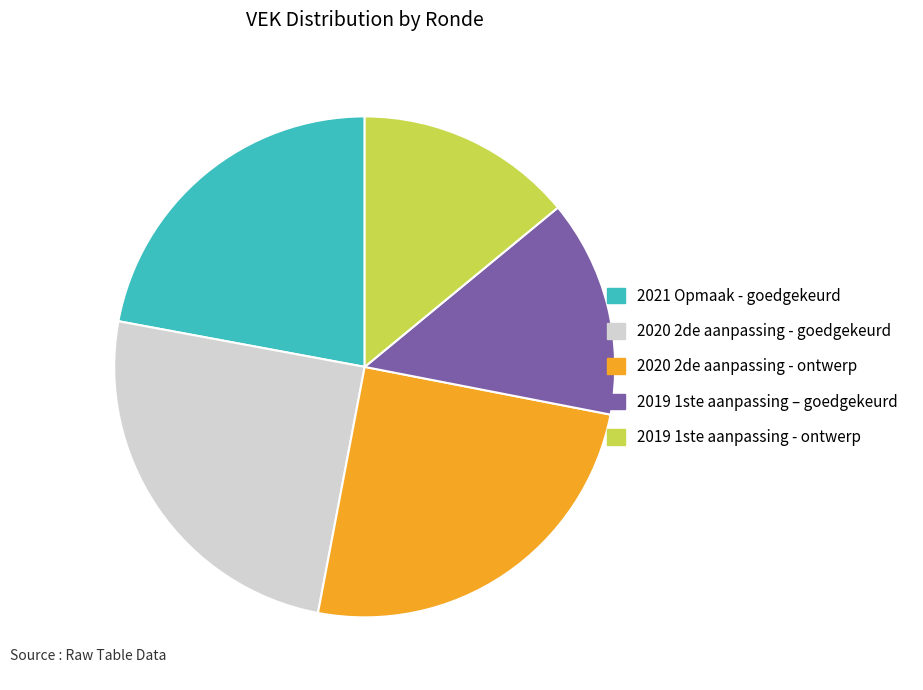

Between 2020 2de aanpassing - ontwerp and 2019 1ste aanpassing – goedgekeurd, which is larger?

2020 2de aanpassing - ontwerp